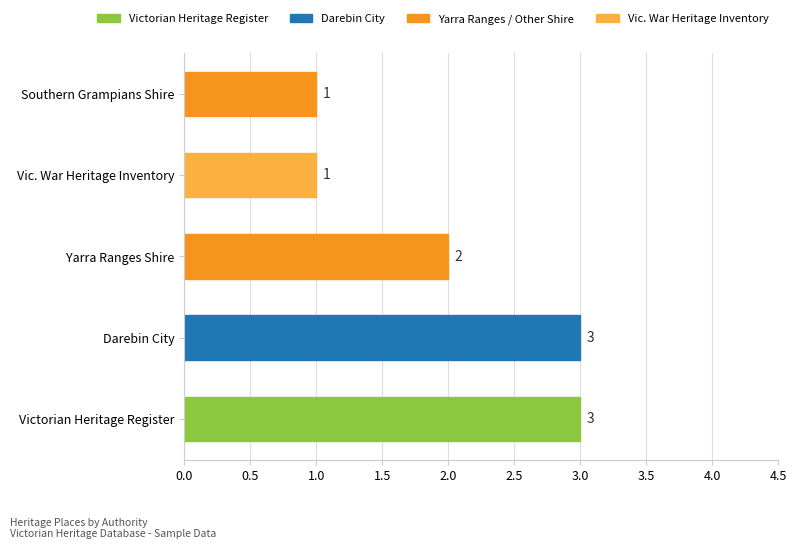

The value at Darebin City is 1. True or false?

False